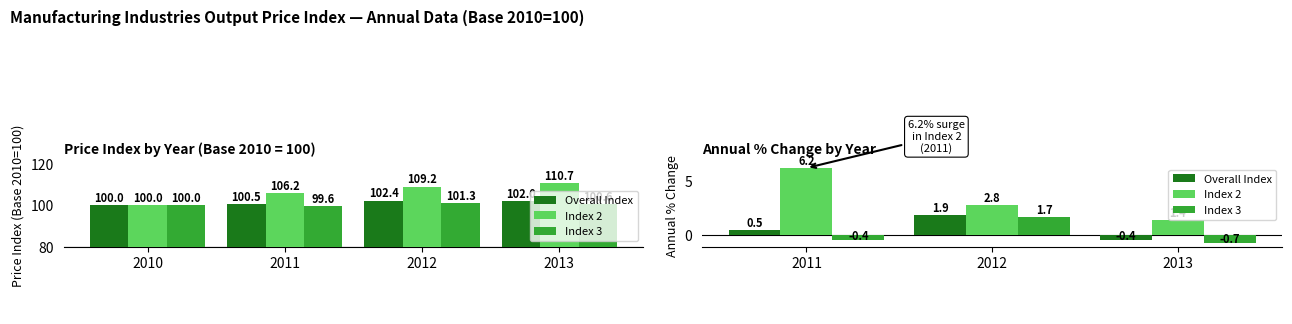

What are all the series names shown in the legend?

Overall Index, Index 2, Index 3